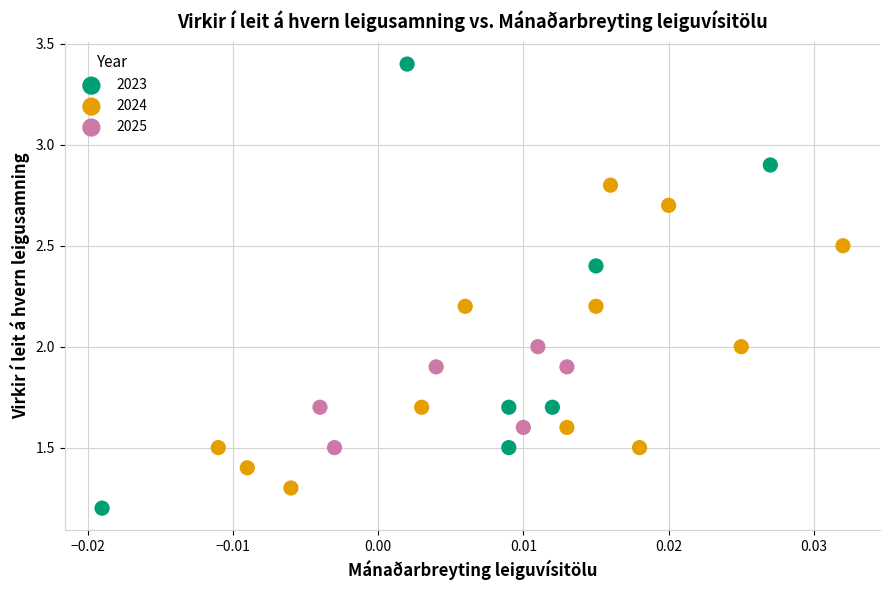

Which series has the widest spread of Y values?

2023